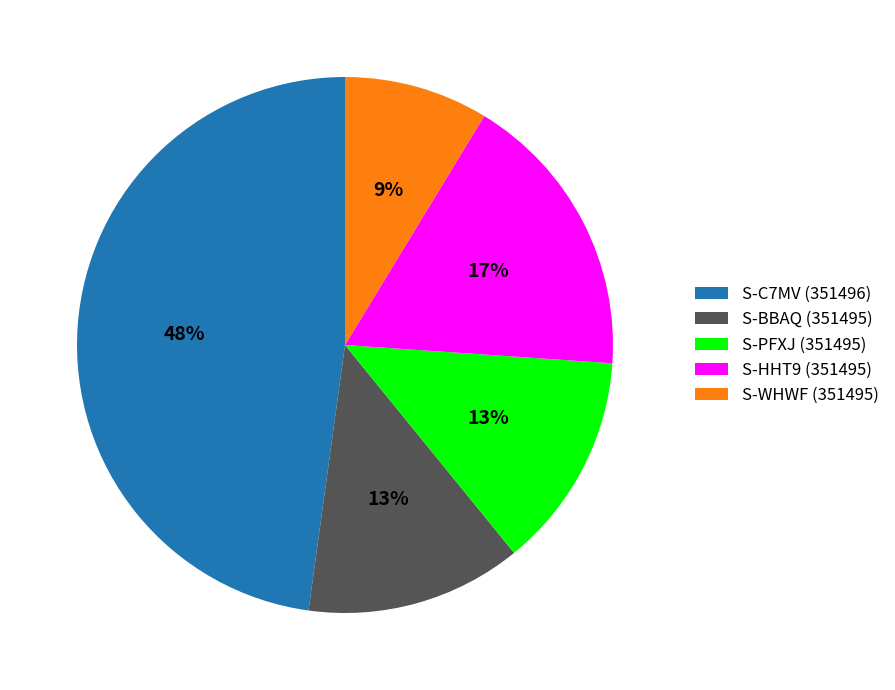

Is S-WHWF (351495) the majority of the pie?

No